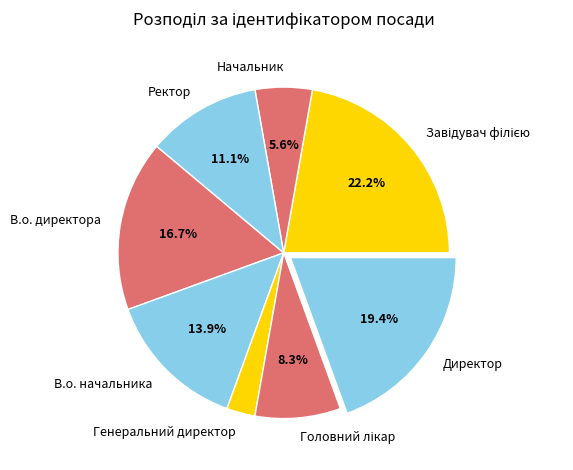

Which category has the smallest portion of the pie?

Генеральний директор